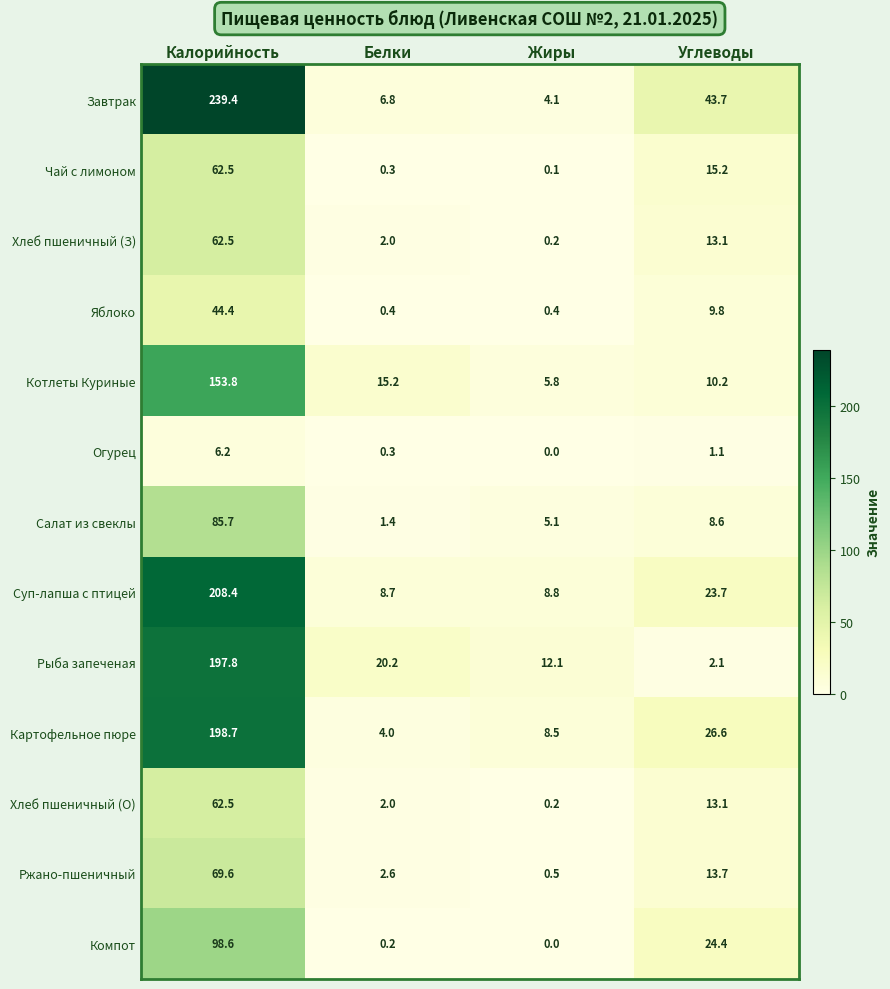

True or false: Огурец has a value of 3.4 at Жиры.

False